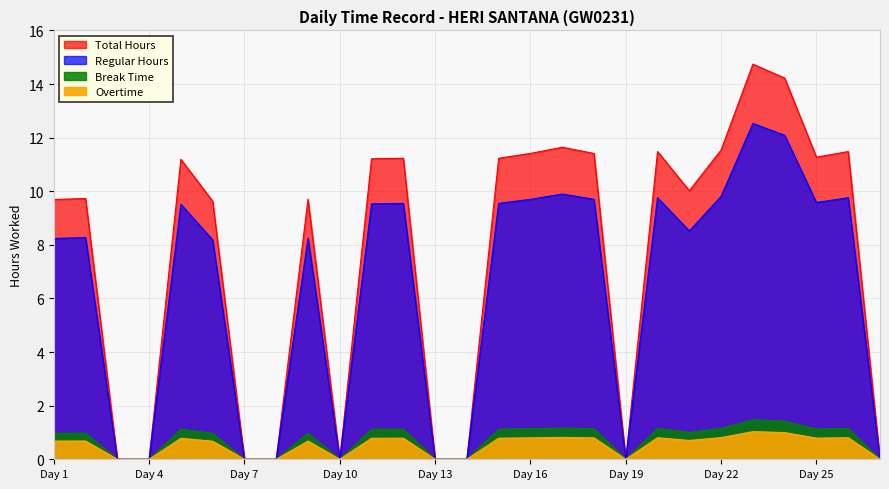

What is the difference between the second highest and minimum values?

14.2